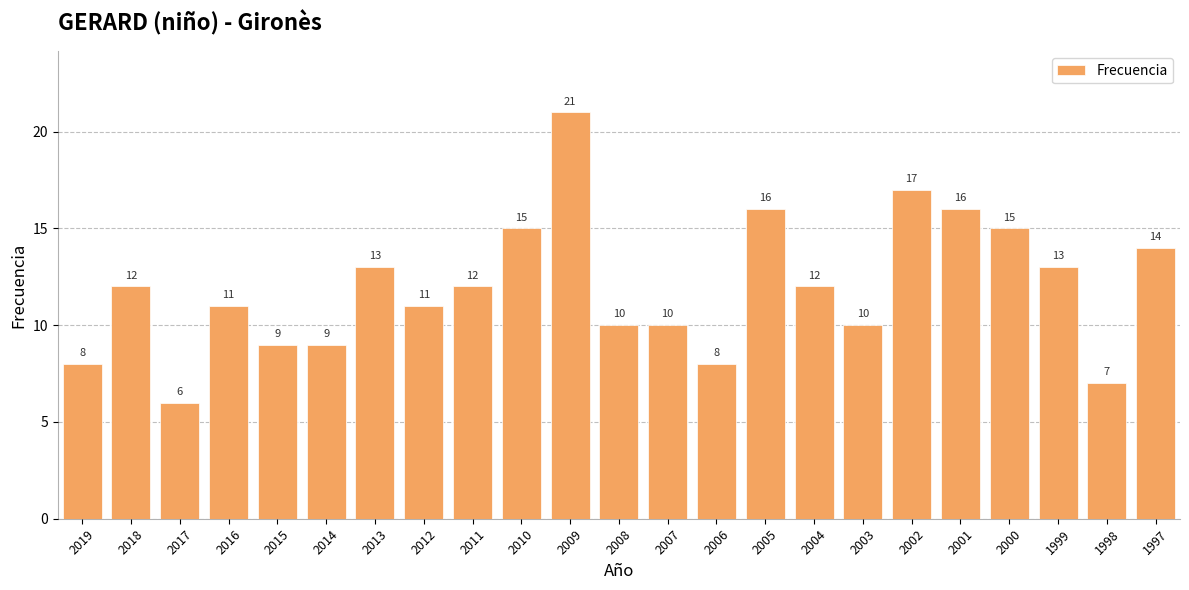

How many bars are there in total?

23